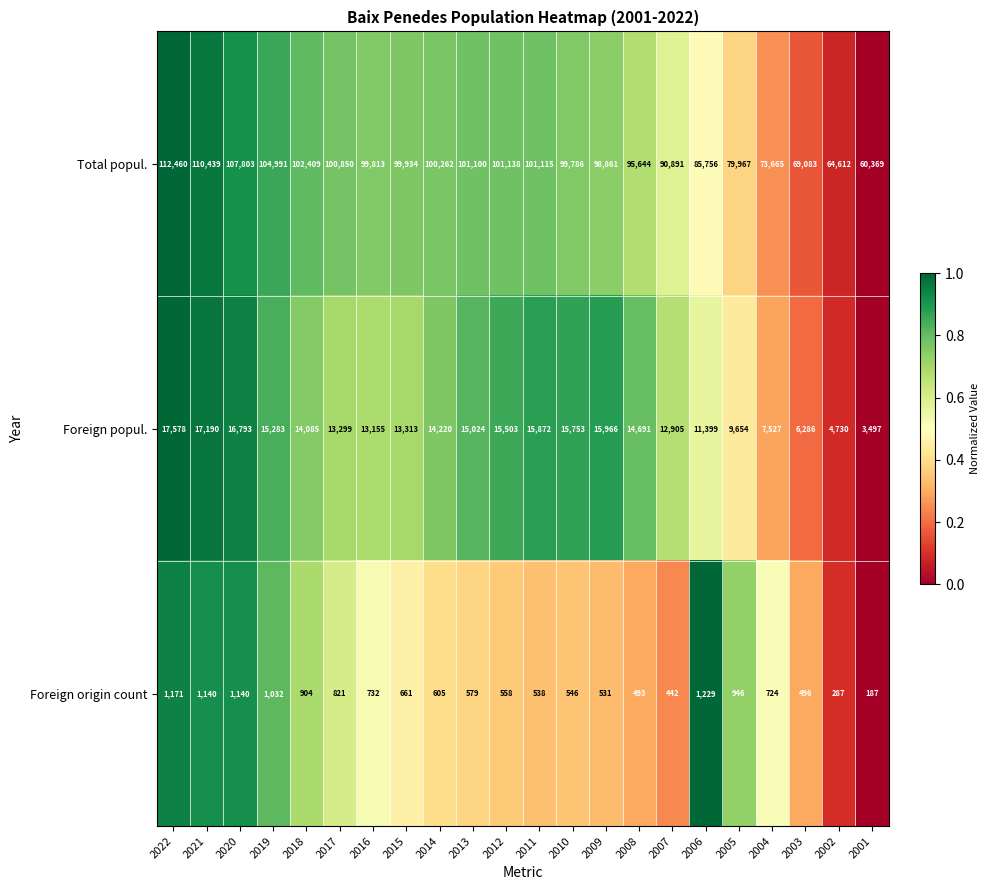

What is the difference between the second highest and second lowest values in the Total popul. series?

45827